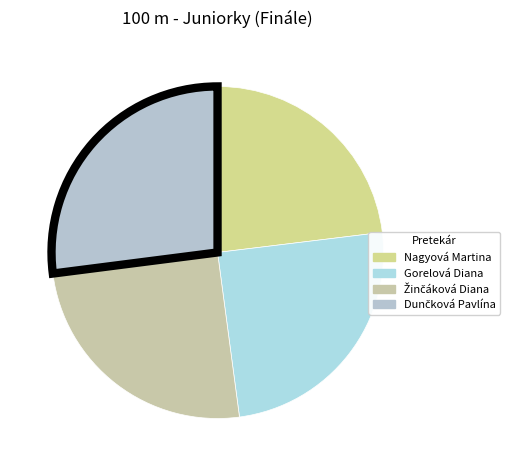

What is the largest slice in the pie chart?

Dunčková Pavlína